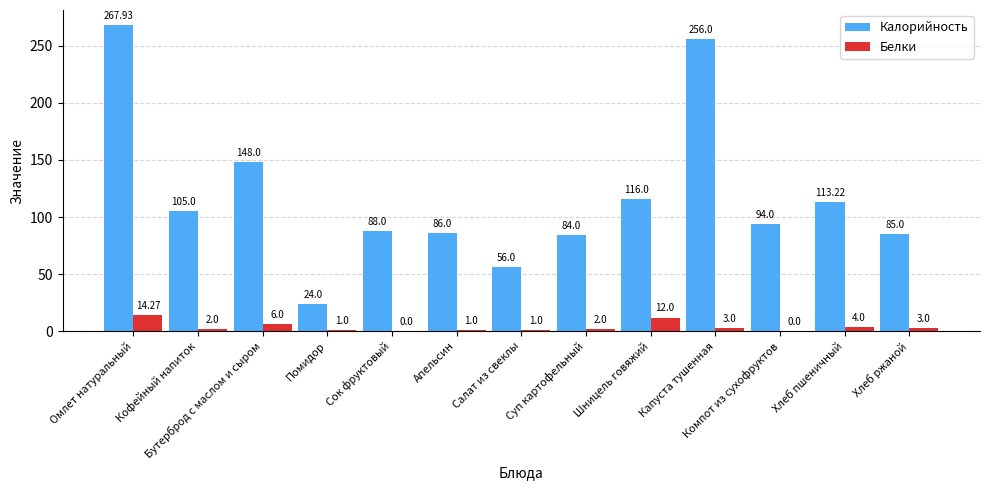

At which label is Белки closest to 7?

Бутерброд с маслом и сыром